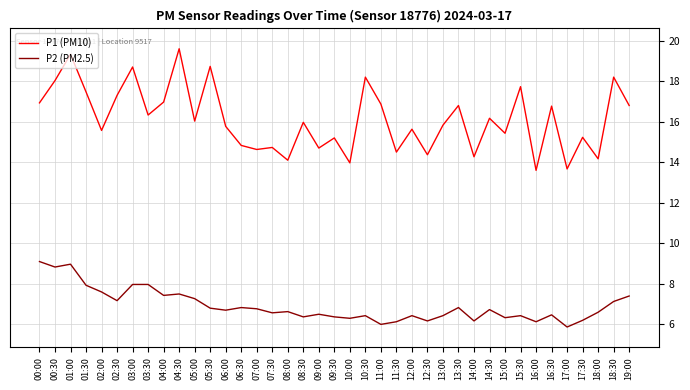

What is the difference between the highest and lowest values at 18:30?

11.1